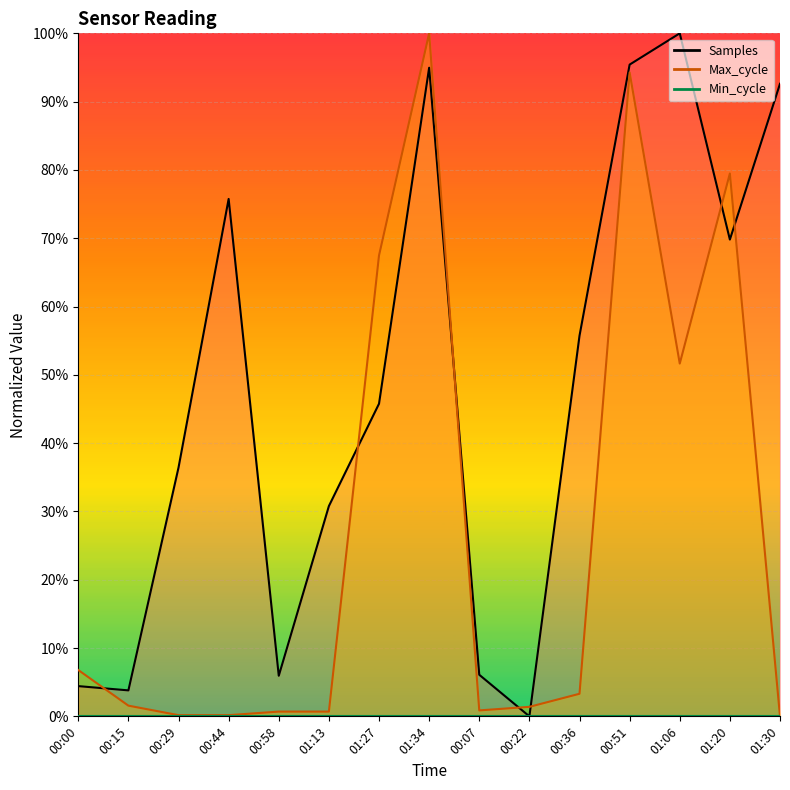

Which series ends up on top after the final intersection of Samples and Max_cycle?

Samples